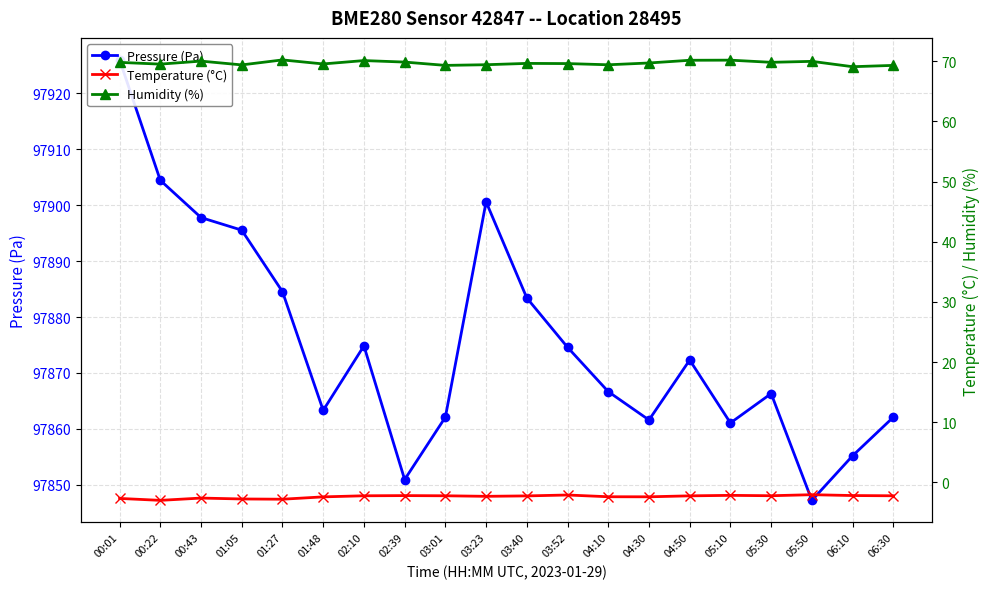

What is the difference between the second highest and minimum values in the Temperature (°C) series?

0.9